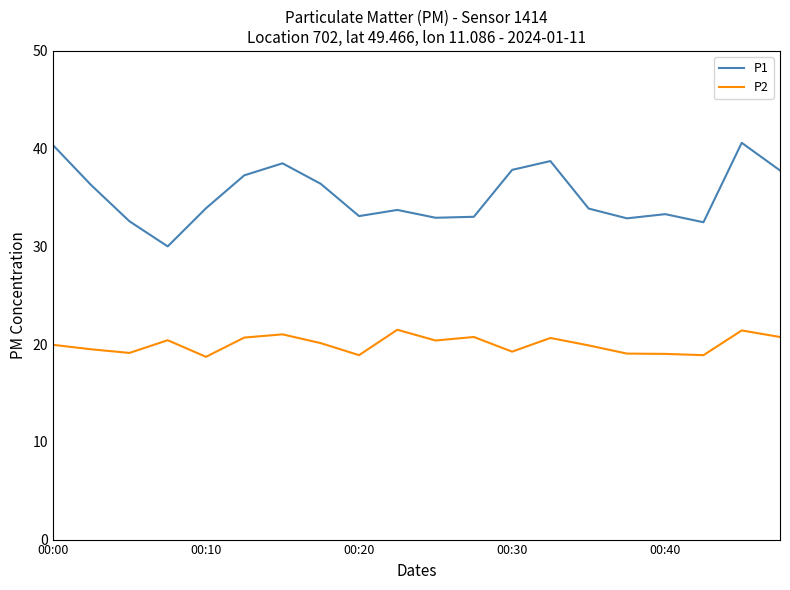

Which series has the widest spread of values?

P1